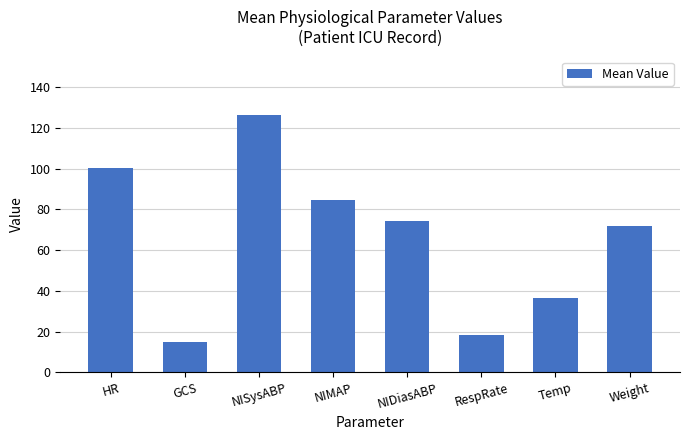

Are the bars grouped side by side (vs. stacked)?

No